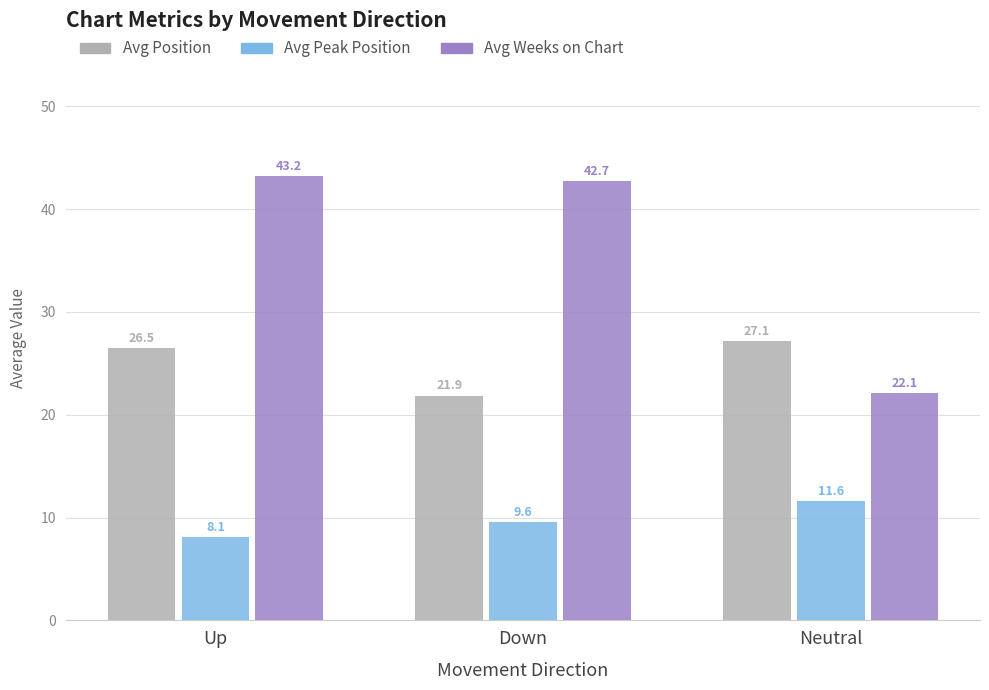

The Avg Position series shows 14.6 at Down. True or false?

False